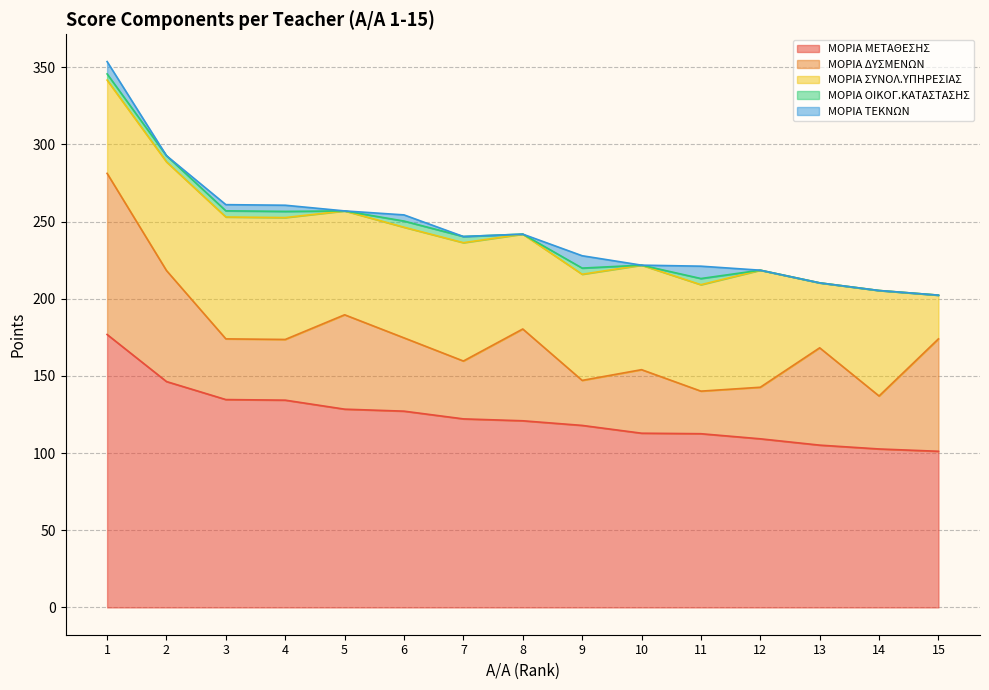

Rank the series at 4 from highest to lowest value.

ΜΟΡΙΑ ΜΕΤΑΘΕΣΗΣ, ΜΟΡΙΑ ΣΥΝΟΛ.ΥΠΗΡΕΣΙΑΣ, ΜΟΡΙΑ ΔΥΣΜΕΝΩΝ, ΜΟΡΙΑ ΟΙΚΟΓ.ΚΑΤΑΣΤΑΣΗΣ, ΜΟΡΙΑ ΤΕΚΝΩΝ